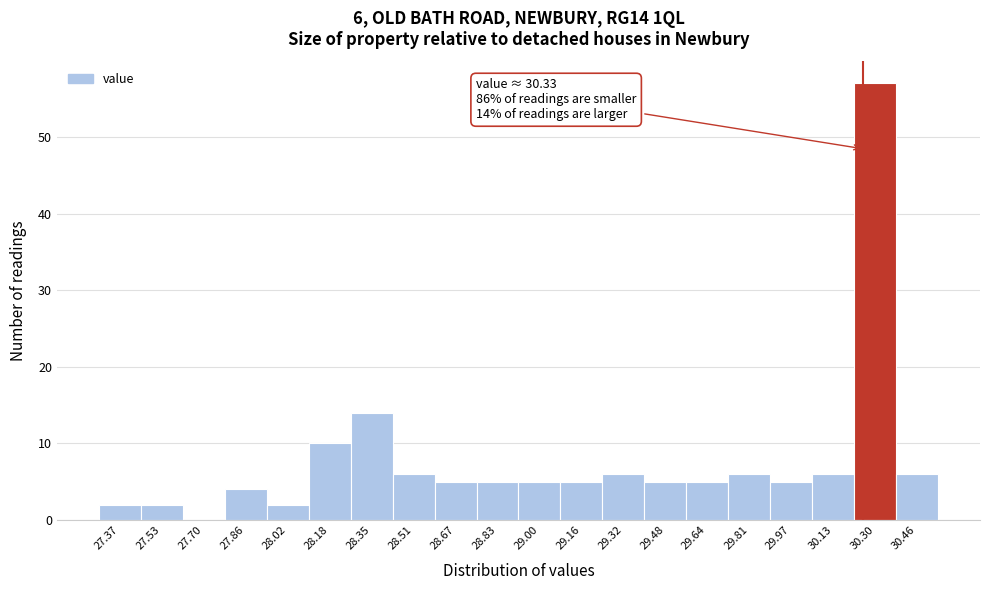

Reading left to right, list all the values displayed in this chart.

27.37=2	27.53=2	27.70=0	27.86=4	28.02=2	28.18=10	28.35=14	28.51=6	28.67=5	28.83=5	29.00=5	29.16=5	29.32=6	29.48=5	29.64=5	29.81=6	29.97=5	30.13=6	30.30=57	30.46=6